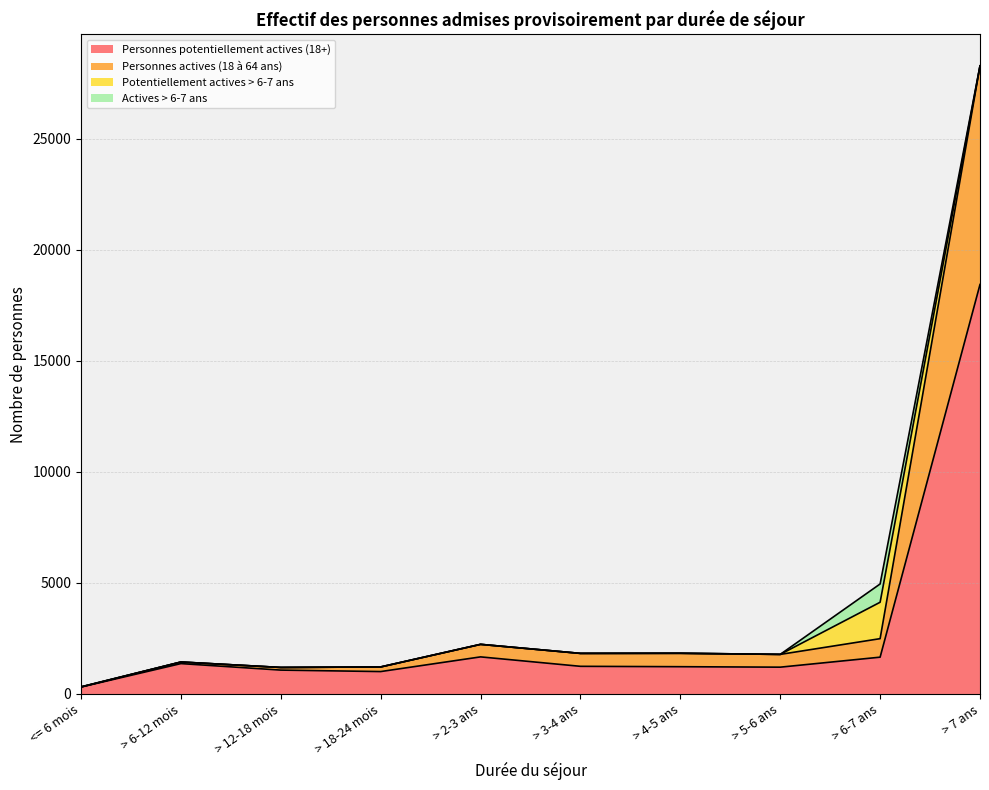

The value of Personnes potentiellement actives (18+) at > 3-4 ans is 504. True or false?

False